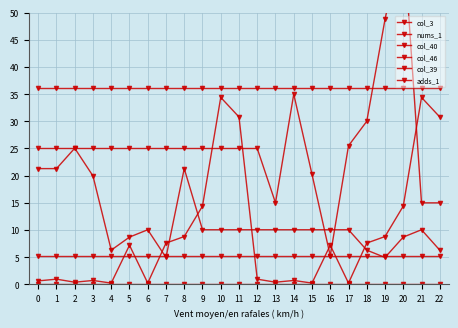

Reading left to right, transcribe all the data shown in this chart.

col_3: 25.0	25.0	25.0	25.0	25.0	25.0	25.0	25.0	25.0	25.0	25.0	25.0	25.0	15.0	35.0	20.2	5.2	25.5	30.0	48.8	64.2	15.0	15.0
nums_1: 5.1	5.1	5.1	5.1	5.1	5.1	5.1	5.1	5.1	5.1	5.1	5.1	5.1	5.1	5.1	5.1	5.1	5.1	5.1	5.1	5.1	5.1	5.1
col_40: 21.3	21.3	25.0	20.0	6.3	8.7	10.1	5.0	21.3	10.1	10.1	10.1	10.1	10.1	10.1	10.1	10.1	10.1	6.3	5.0	8.7	10.1	6.3
col_46: 0.6	1.0	0.4	0.7	0.2	7.2	0.2	7.6	8.8	14.4	34.4	30.8	1.0	0.4	0.7	0.2	7.2	0.2	7.6	8.8	14.4	34.4	30.8
col_39: 0.0	0.0	0.0	0.0	0.0	0.0	0.0	0.0	0.0	0.0	0.0	0.0	0.0	0.0	0.0	0.0	0.0	0.0	0.0	0.0	0.0	0.0	0.0
adds_1: 36.1	36.1	36.1	36.1	36.1	36.1	36.1	36.1	36.1	36.1	36.1	36.1	36.1	36.1	36.1	36.1	36.1	36.1	36.1	36.1	36.1	36.1	36.1